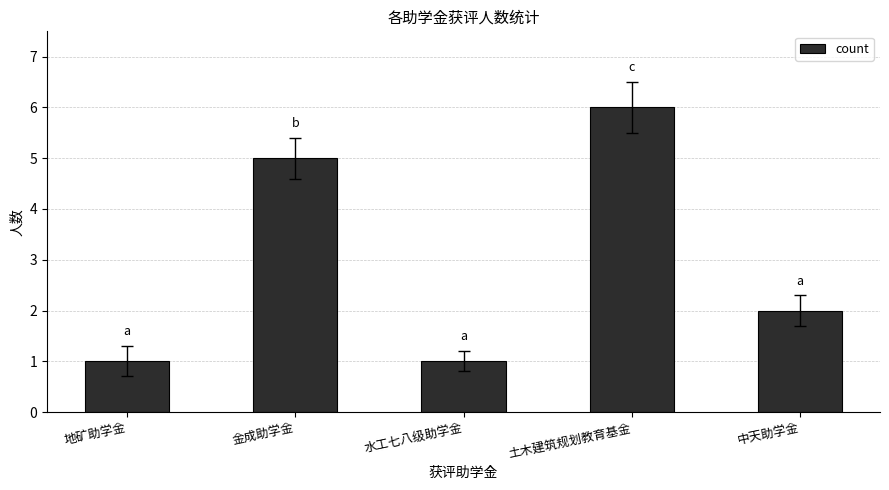

At which label is the value closest to 3?

中天助学金